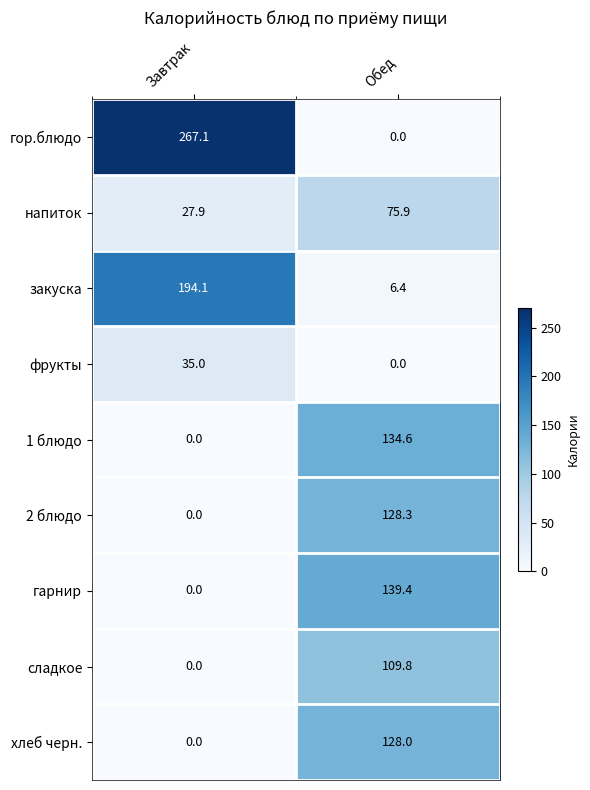

Reading right to left, extract all data points from this chart.

гор.блюдо: Обед=0.0	Завтрак=267.1
напиток: Обед=75.9	Завтрак=27.9
закуска: Обед=6.4	Завтрак=194.1
фрукты: Обед=0.0	Завтрак=35.0
1 блюдо: Обед=134.6	Завтрак=0.0
2 блюдо: Обед=128.3	Завтрак=0.0
гарнир: Обед=139.4	Завтрак=0.0
сладкое: Обед=109.8	Завтрак=0.0
хлеб черн.: Обед=128.0	Завтрак=0.0